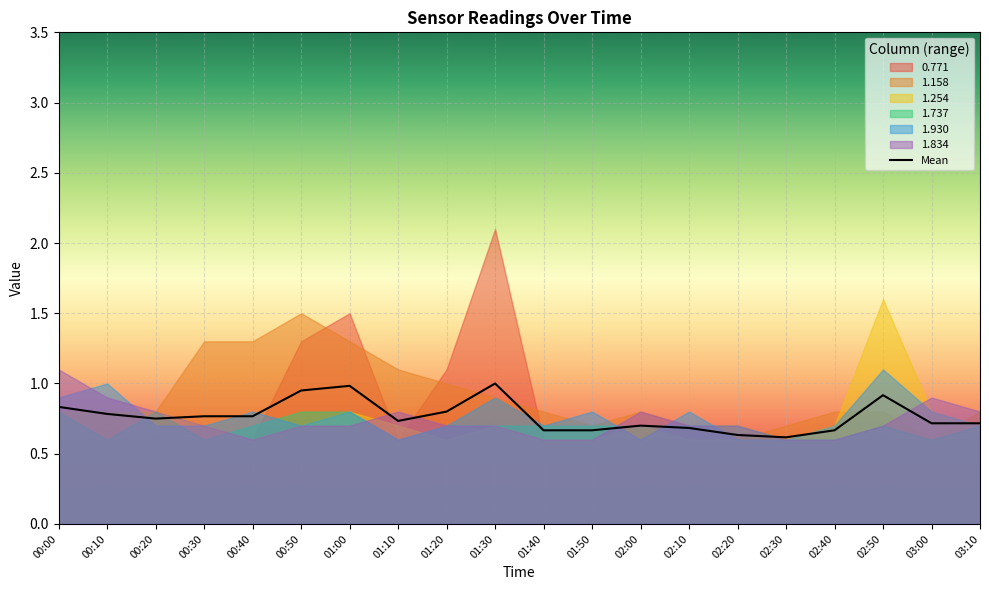

True or false: 1.158 has a value of 1.5 at 00:50.

True